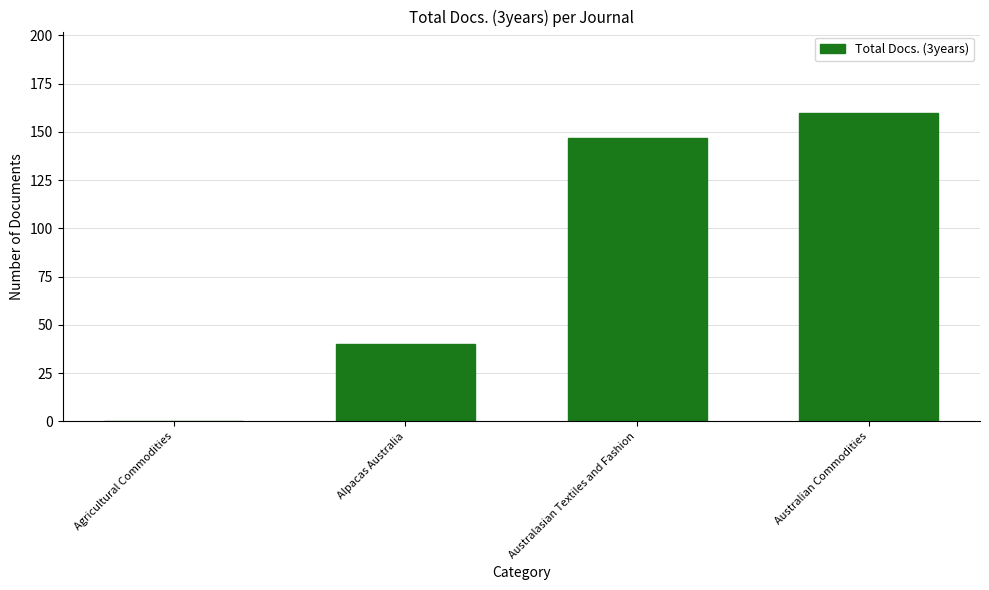

Where is the data nearest to the value 80?

Alpacas Australia